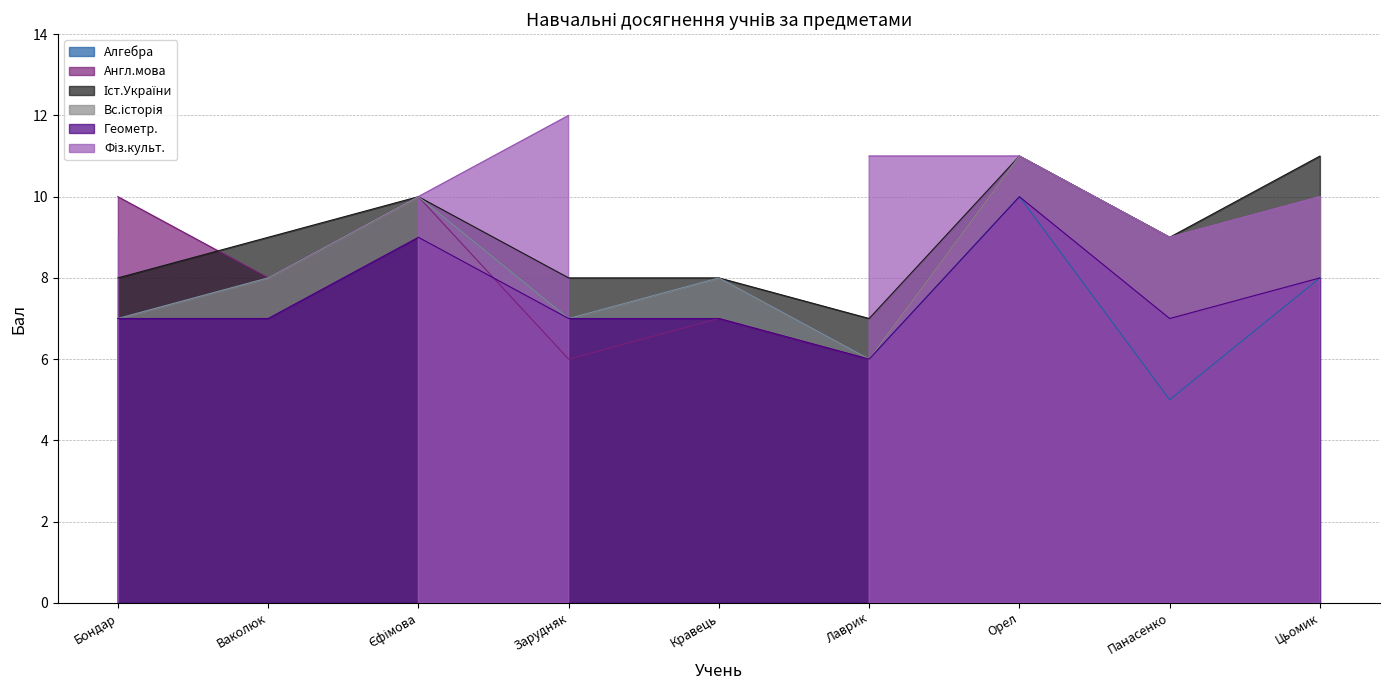

How many categories are shown in the chart?

9